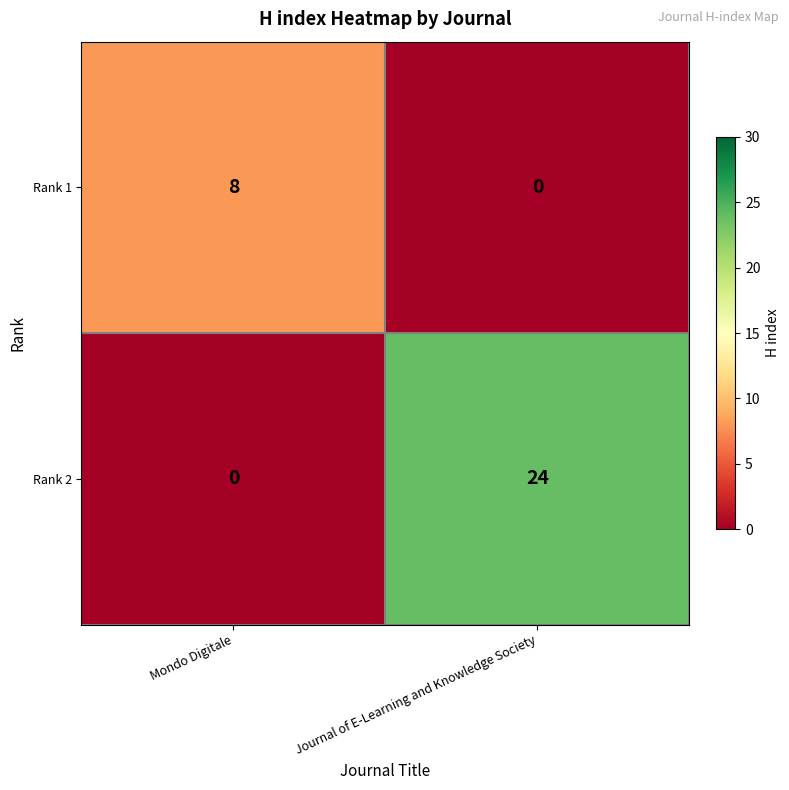

Is it true that Rank 1 equals 14 at Mondo Digitale?

False